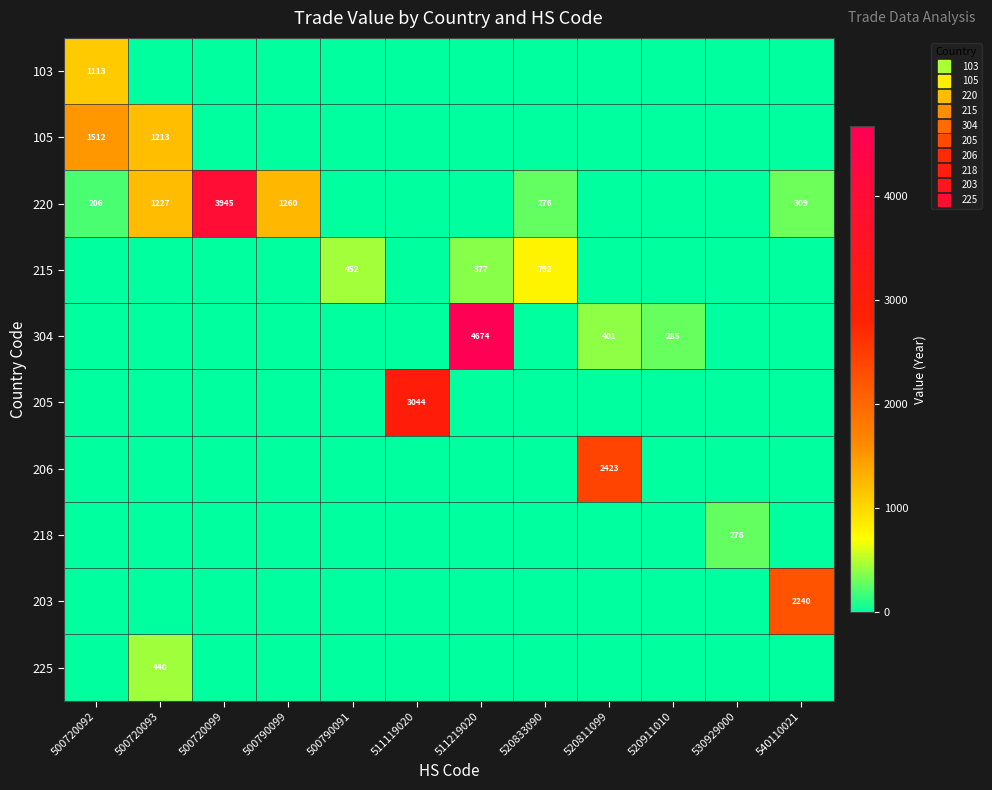

The 220 series shows 1802 at 511119020. True or false?

False